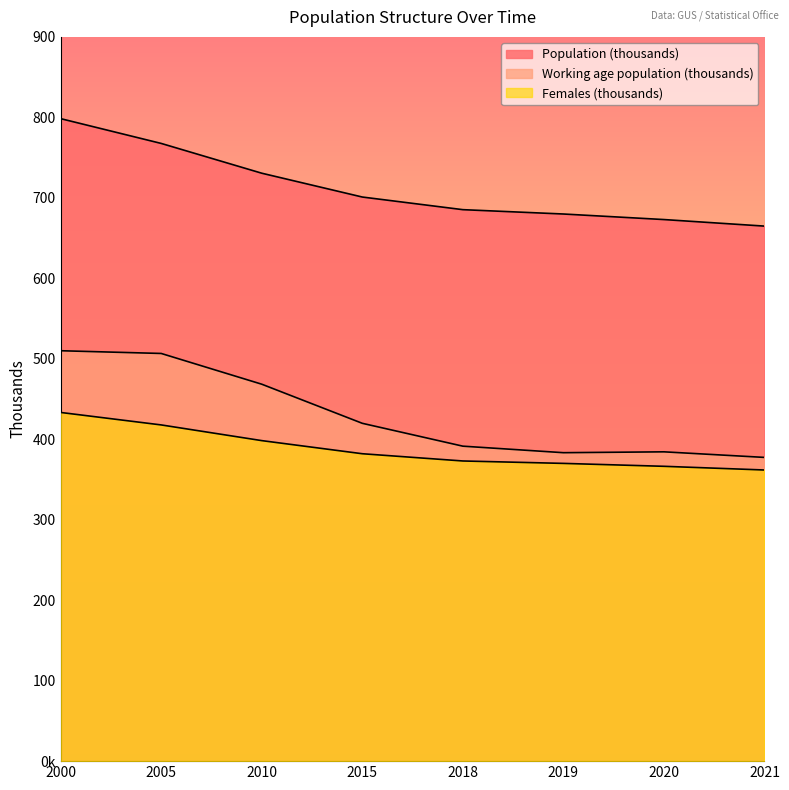

True or false: Working age population (thousands) and Population (thousands) cross at least once.

False